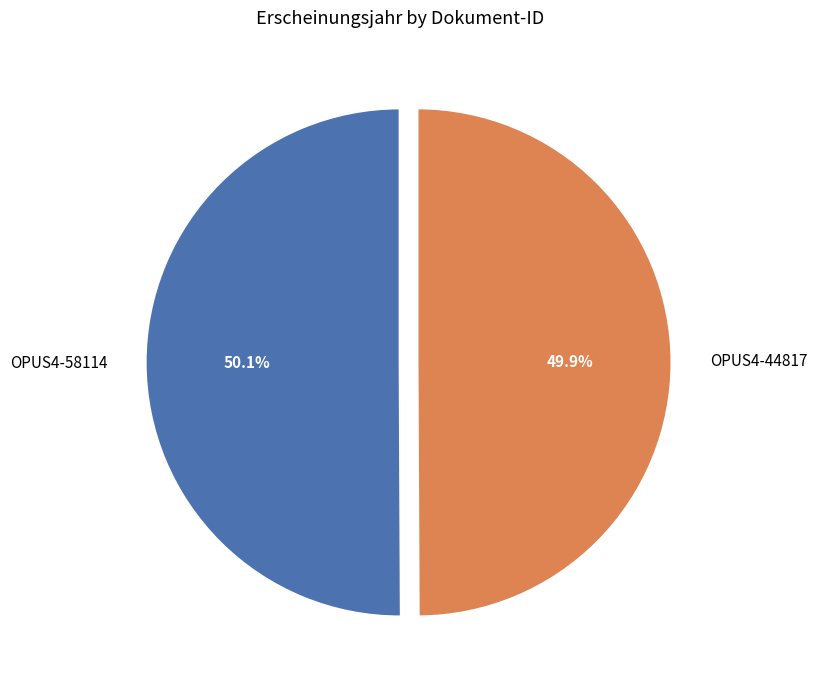

What percentage do OPUS4-58114 and OPUS4-44817 together represent?

100.0%